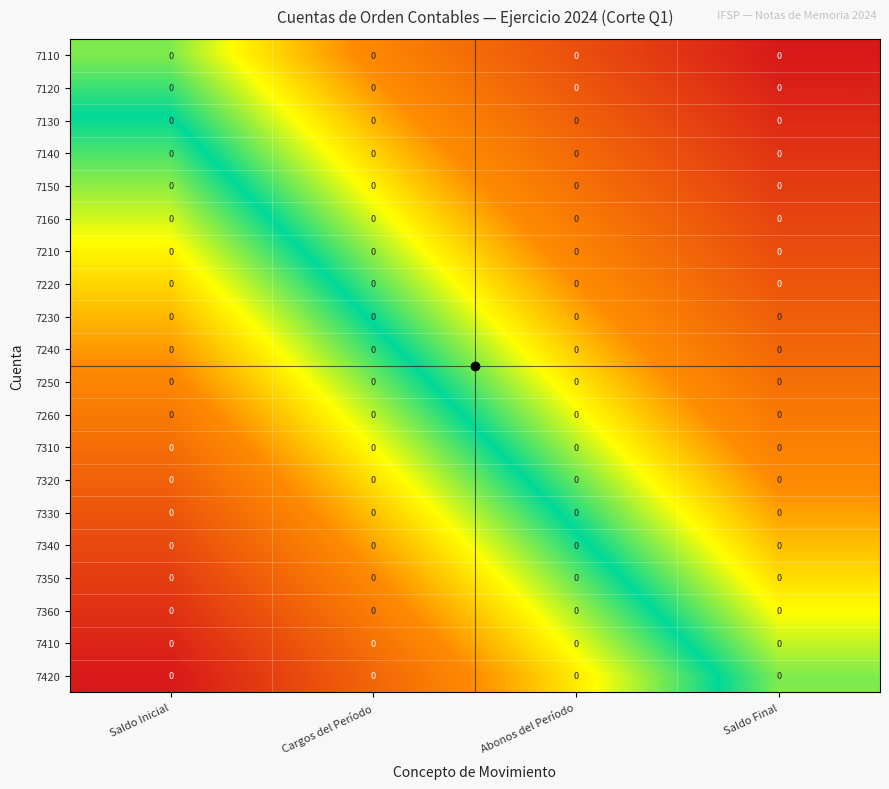

Which label corresponds to the smallest value in the chart?

Saldo Final